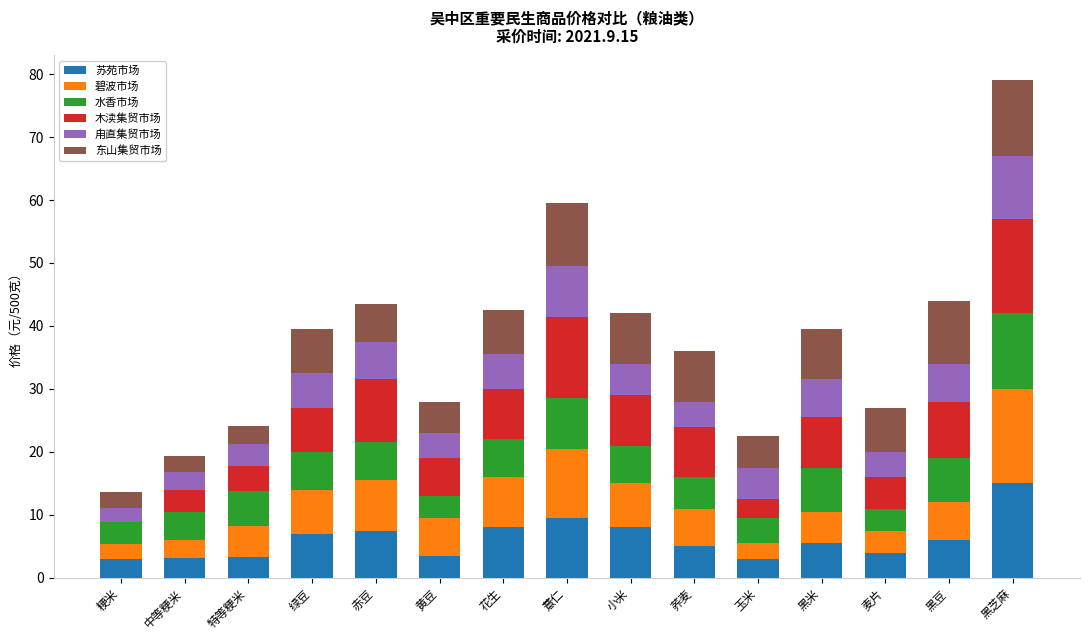

What is the total value across all series at 特等粳米?

24.1